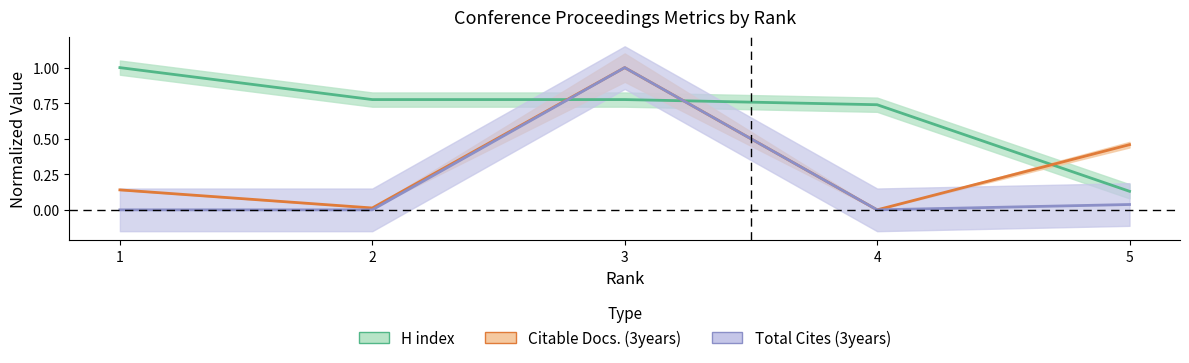

True or false: Total Docs. (3years) and Citable Docs. (3years) intersect in this chart.

False